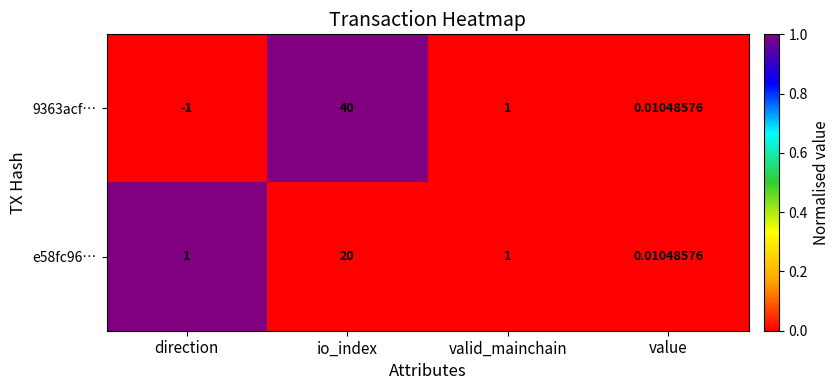

Is the value of 9363acf… at io_index greater than the value of e58fc96… at valid_mainchain?

Yes